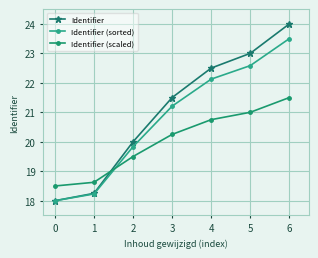

How many lines are shown in the chart?

3